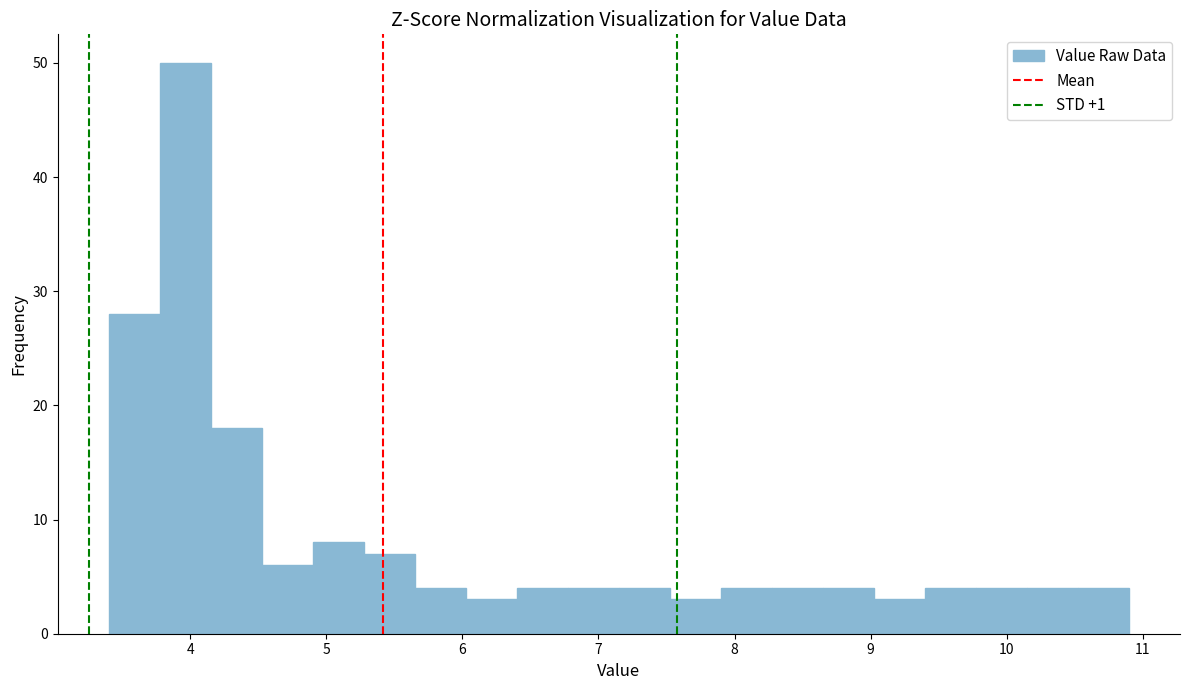

Read against the x-axis, roughly where is the centre of the tallest bar?

4.0